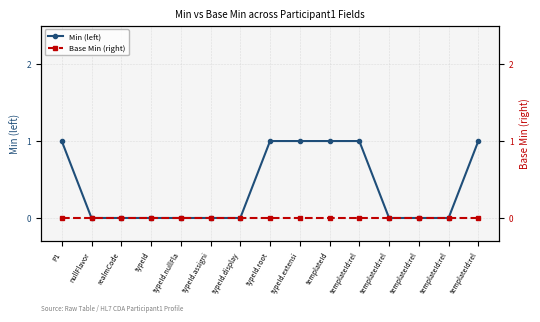

Count the number of data series in this chart.

2